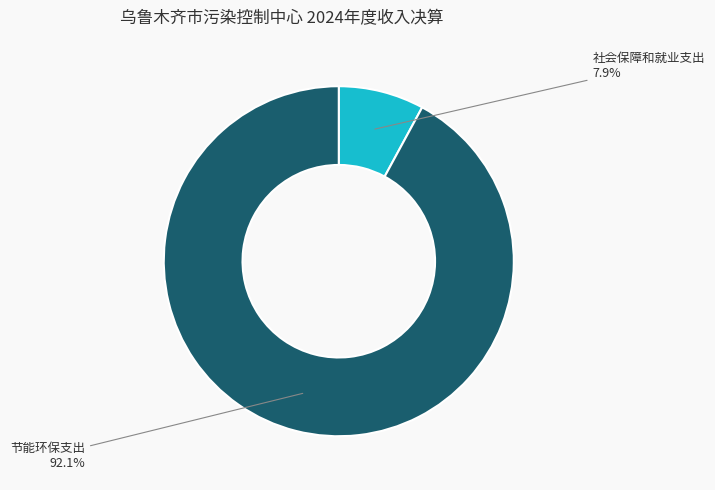

Is it true that 节能环保支出 is 92% of the pie?

True